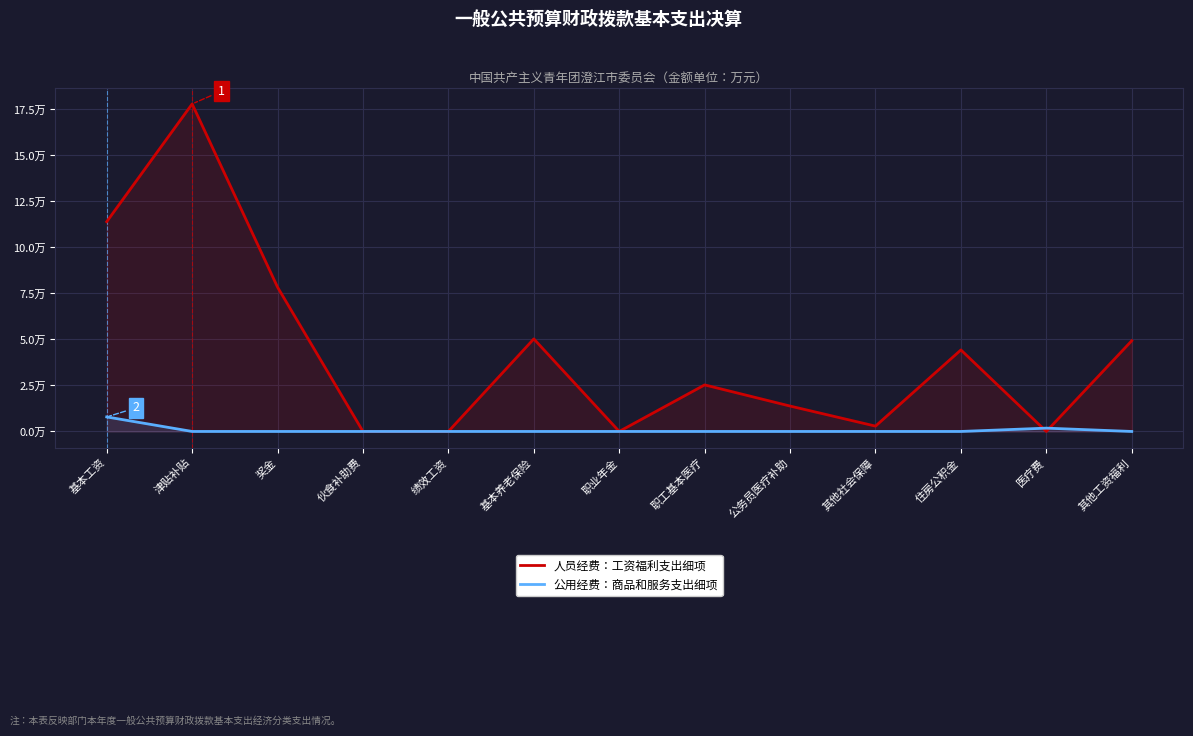

Which series ends up on top after the final intersection of 人员经费：工资福利支出细项 and 公用经费：商品和服务支出细项?

人员经费：工资福利支出细项